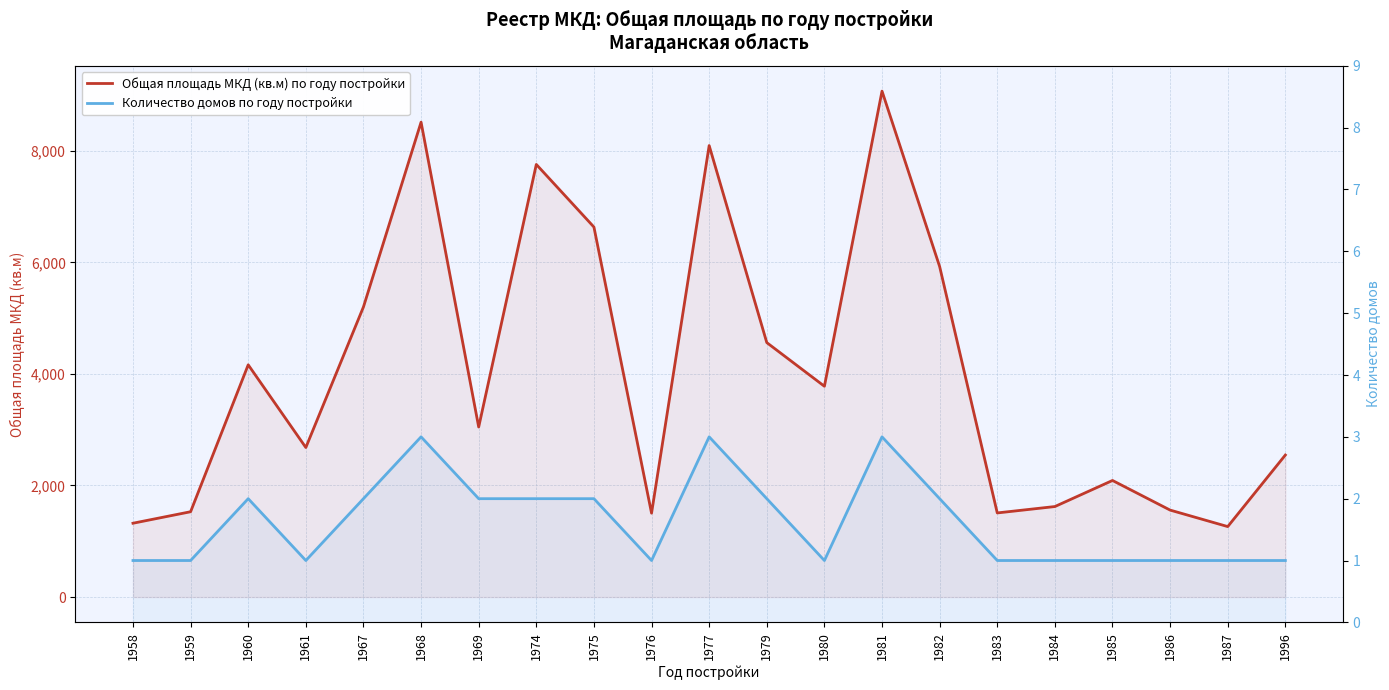

Which series has the widest spread of values?

Общая площадь МКД (кв.м) по году постройки